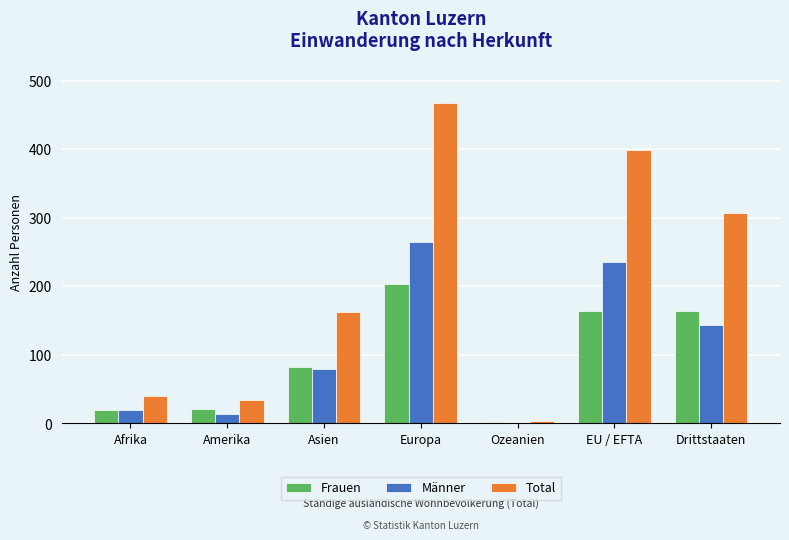

Which category has the highest value in the Frauen series?

Europa